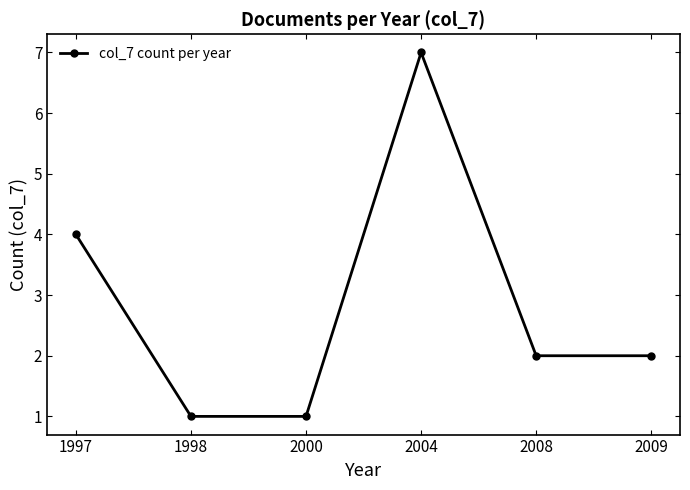

Is it true that the value at 2004 is 3?

False